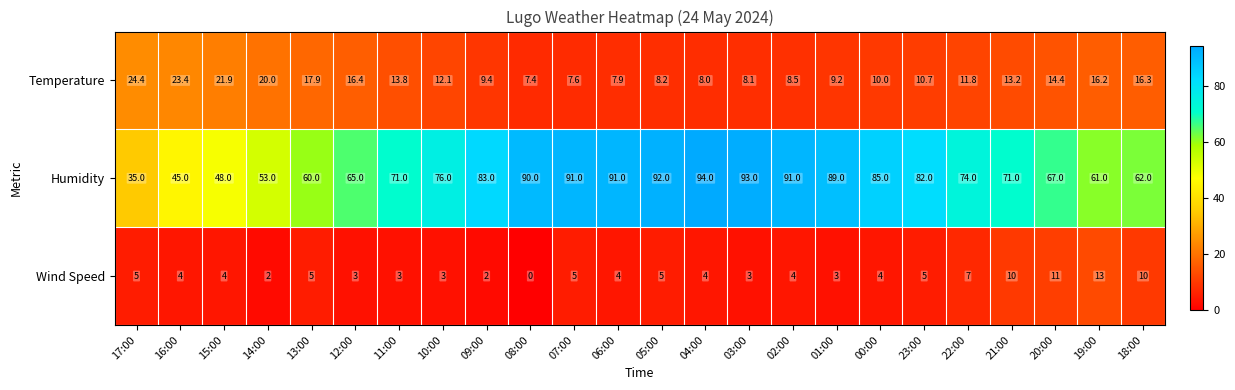

Which series has the largest total across all categories?

Humidity